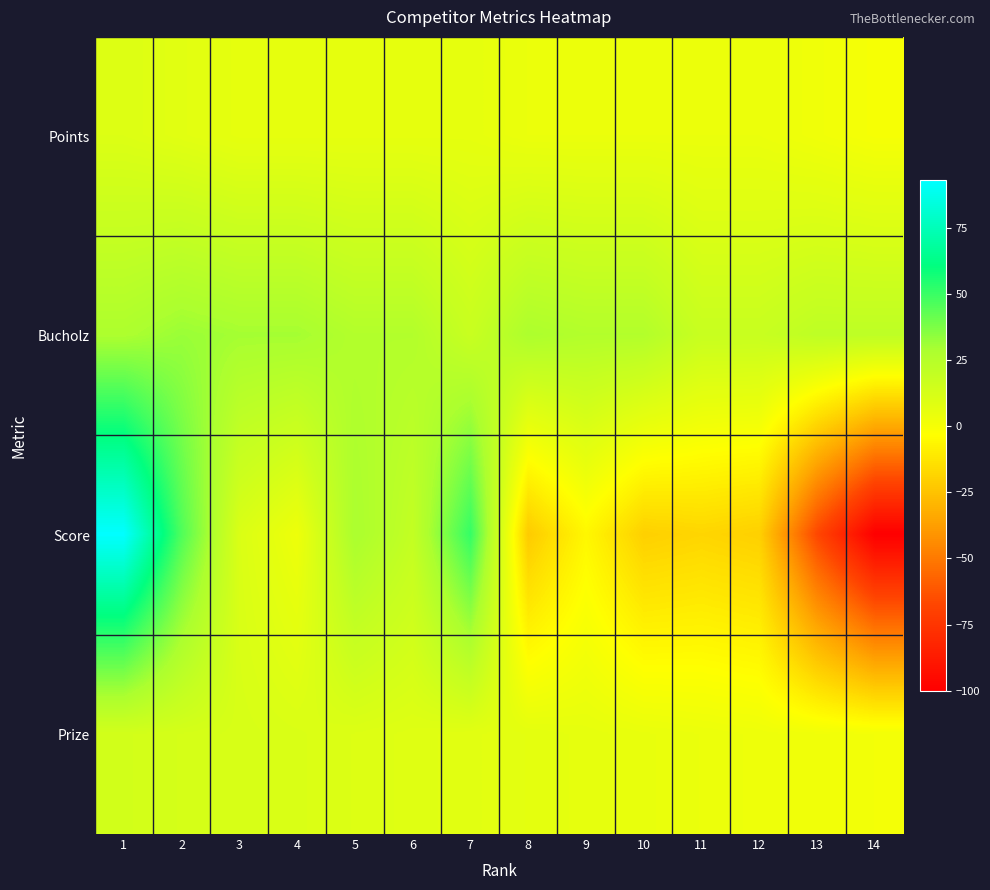

What is the total value across all series at 9?

30